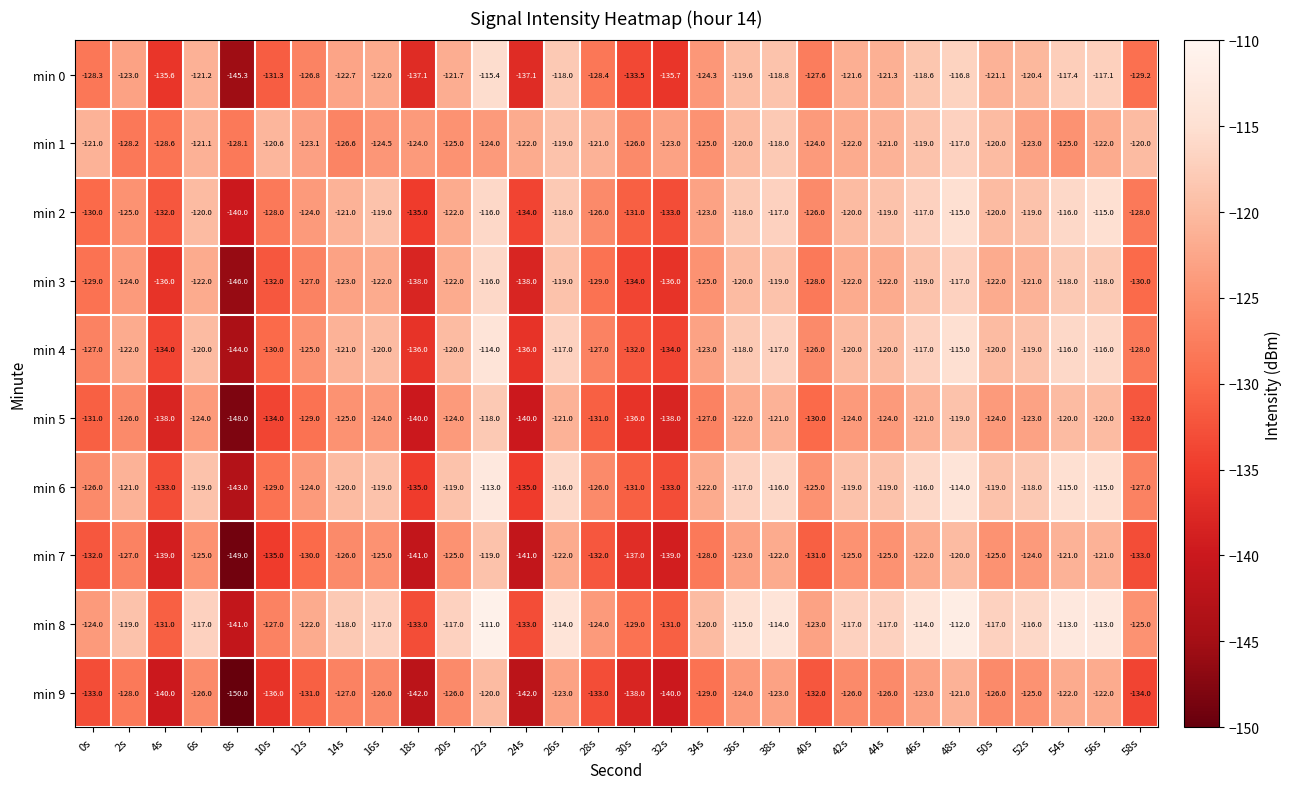

What is the difference between the highest and lowest values at 0s?

12.0